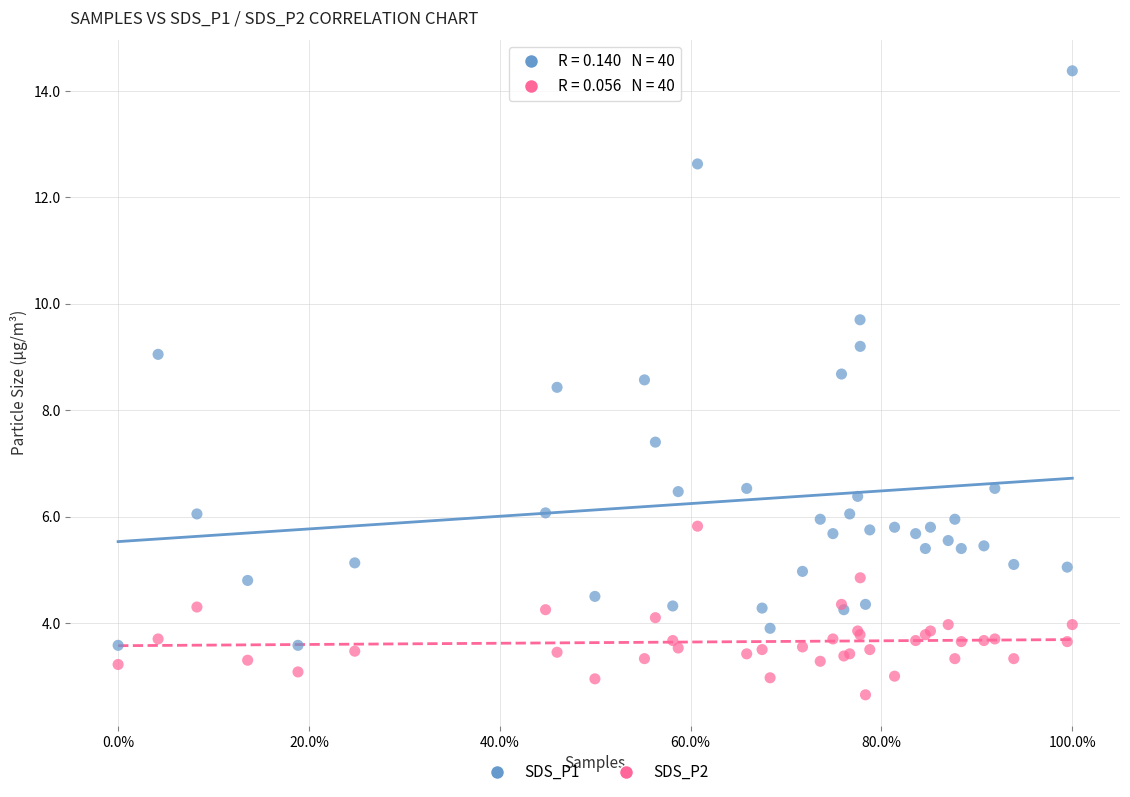

Which series contains the lowest Y value?

SDS_P2